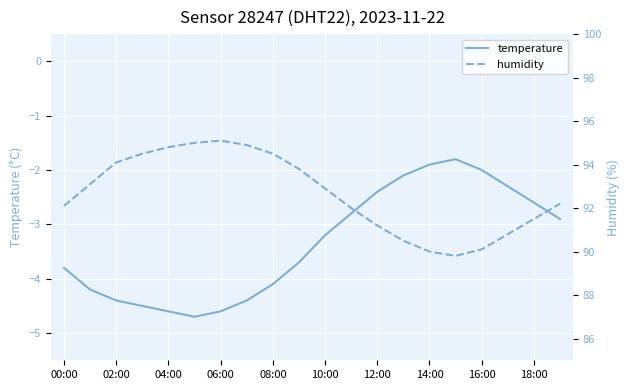

What is the minimum value for temperature?

-4.7